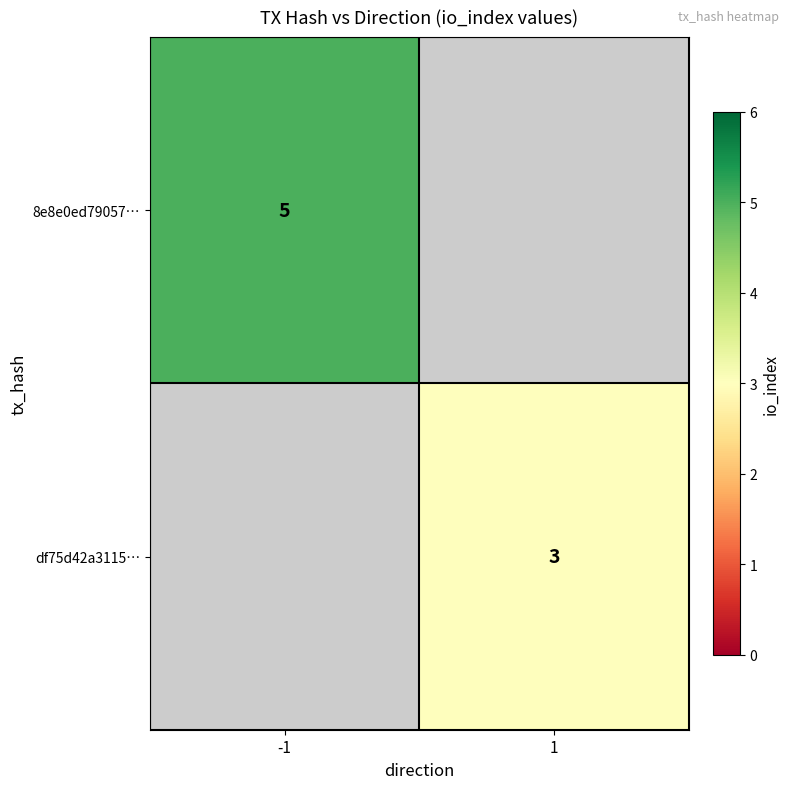

The value of 8e8e0ed79057… at -1 is 5. True or false?

True